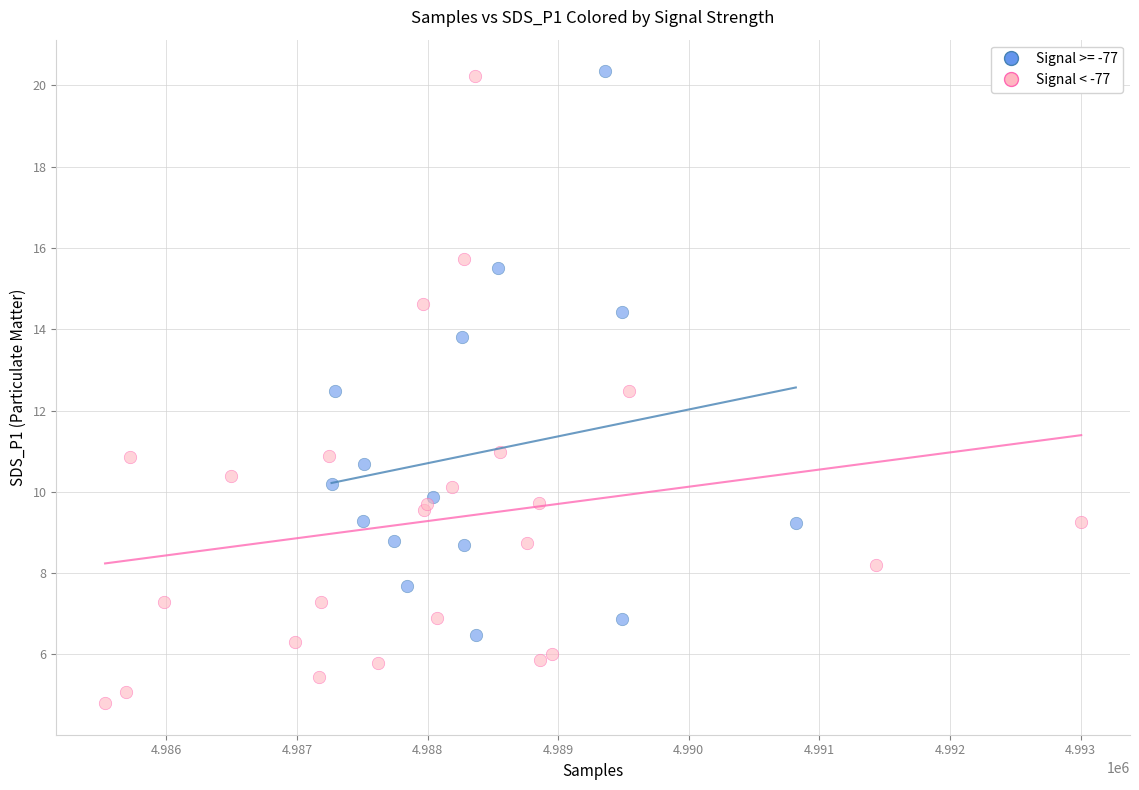

Which series reaches the minimum Y coordinate?

Signal < -77